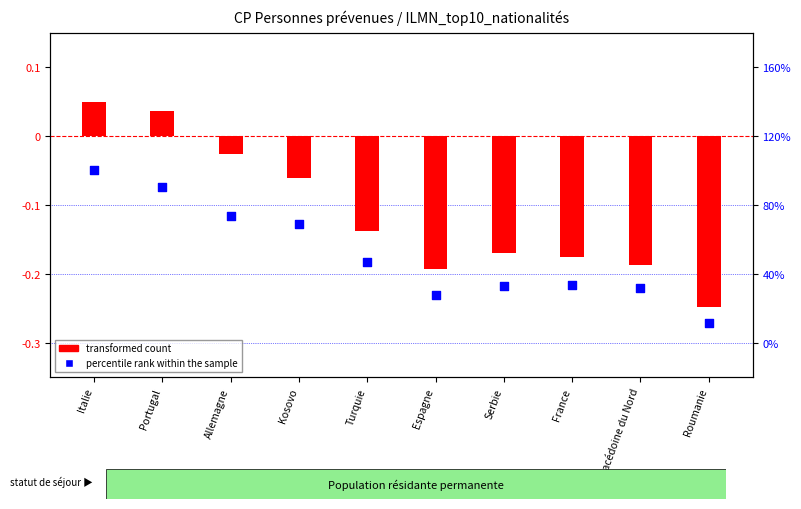

What is the total value across all series at Espagne?

-0.4